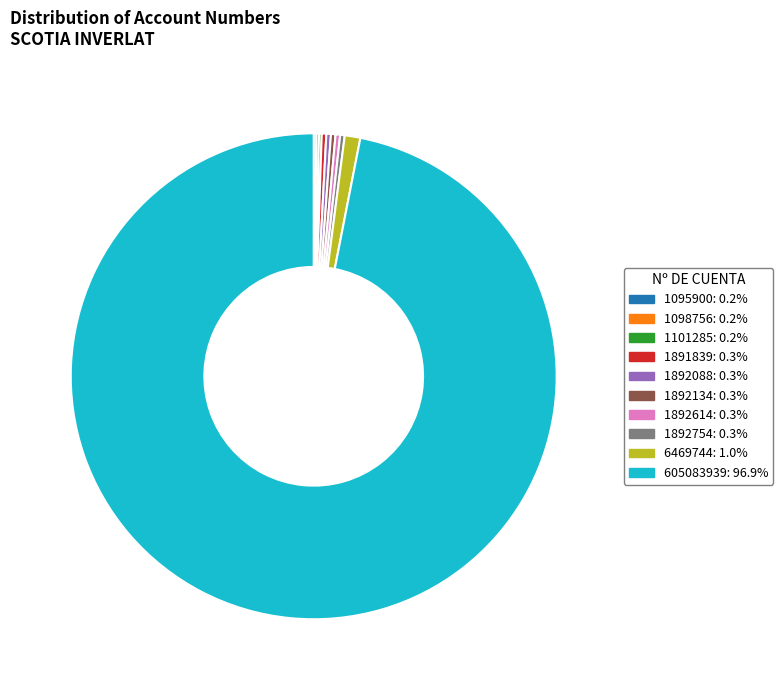

What is the largest slice in the pie chart?

605083939